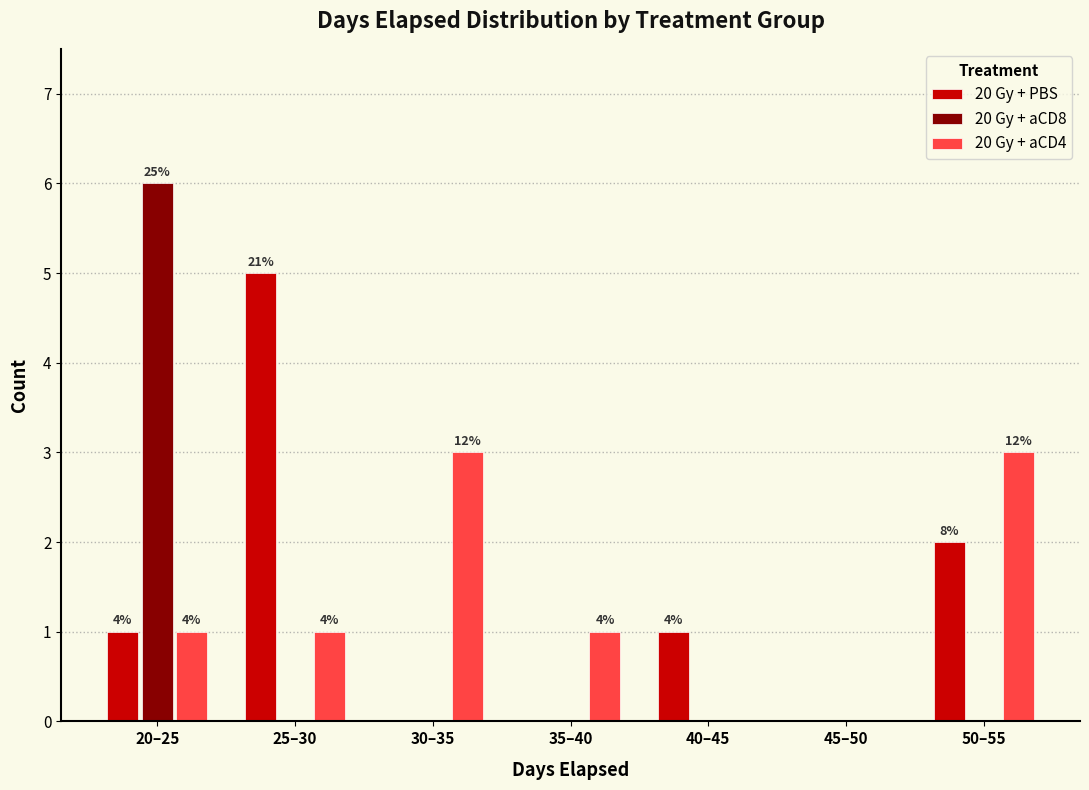

Reading right to left, list all the values displayed in this chart.

20 Gy + PBS: 50–55=2	45–50=0	40–45=1	35–40=0	30–35=0	25–30=5	20–25=1
20 Gy + aCD8: 50–55=0	45–50=0	40–45=0	35–40=0	30–35=0	25–30=0	20–25=6
20 Gy + aCD4: 50–55=3	45–50=0	40–45=0	35–40=1	30–35=3	25–30=1	20–25=1